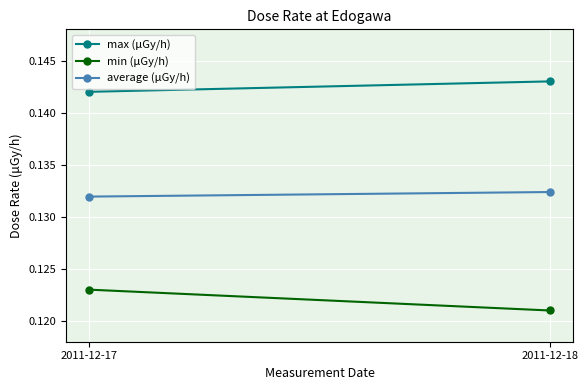

The min (μGy/h) series shows 0.1 at 2011-12-18. True or false?

True